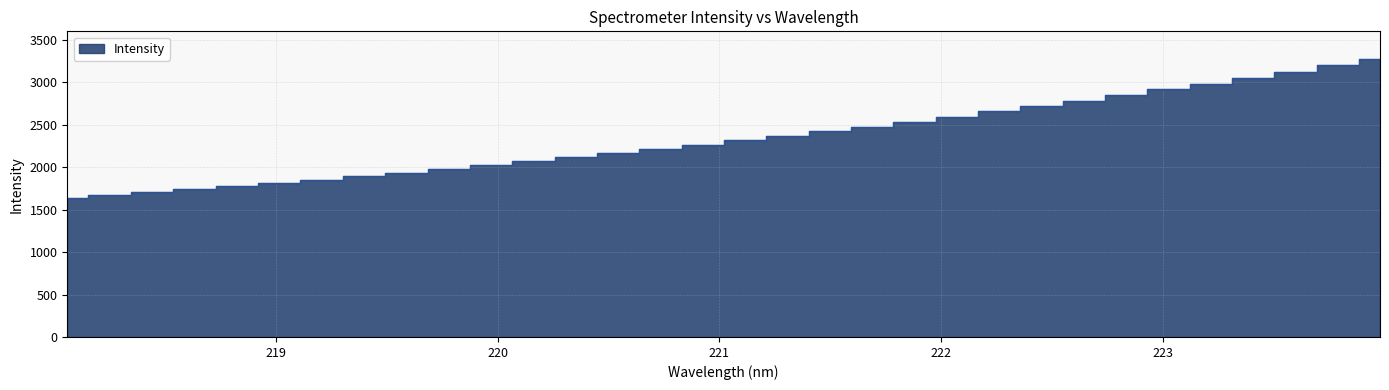

What is the label of the 18th point from the left?

221.3083